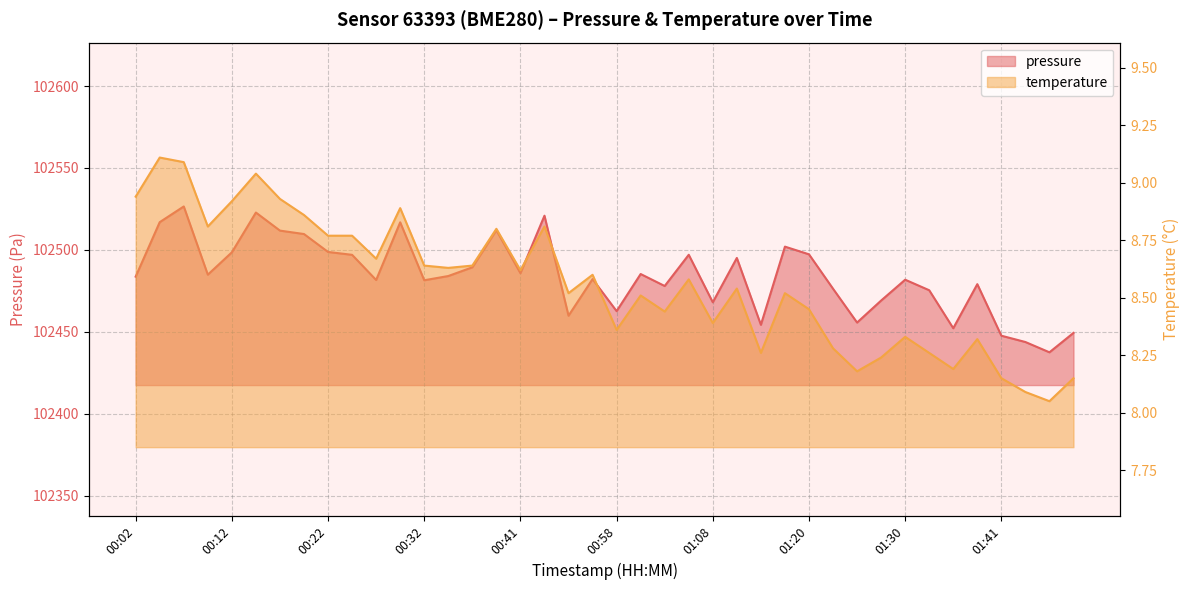

How many categories are shown in the chart?

40